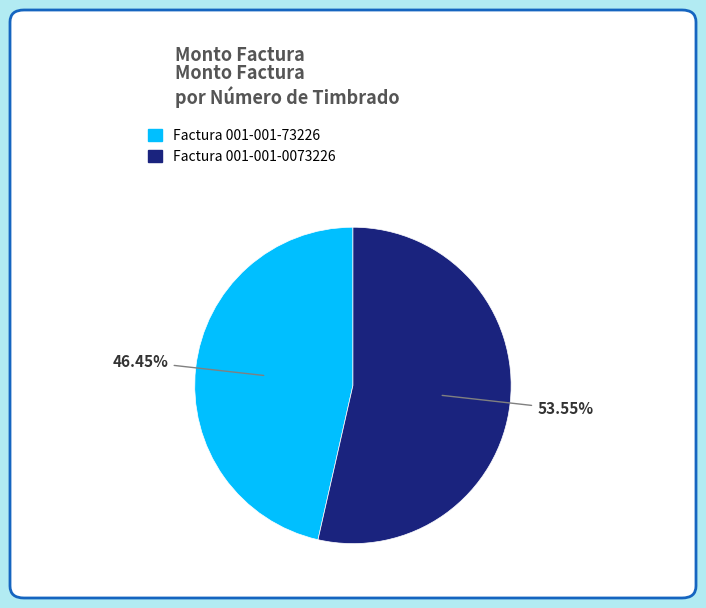

Rank the categories by value from lowest to highest.

Factura 001-001-73226, Factura 001-001-0073226